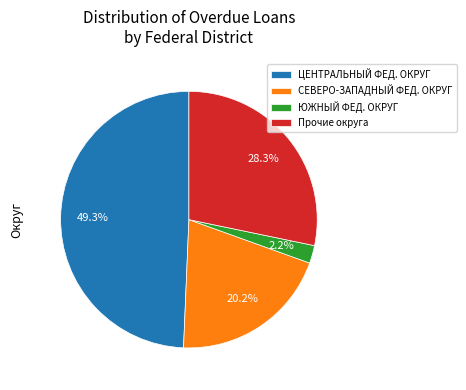

Which slice is the largest?

ЦЕНТРАЛЬНЫЙ ФЕД. ОКРУГ